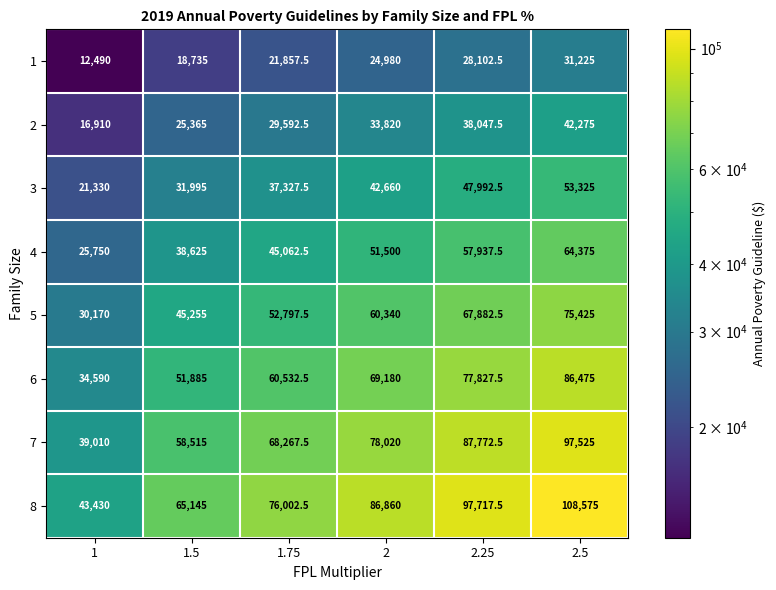

Is it true that 6 equals 108807.9 at 1.75?

False